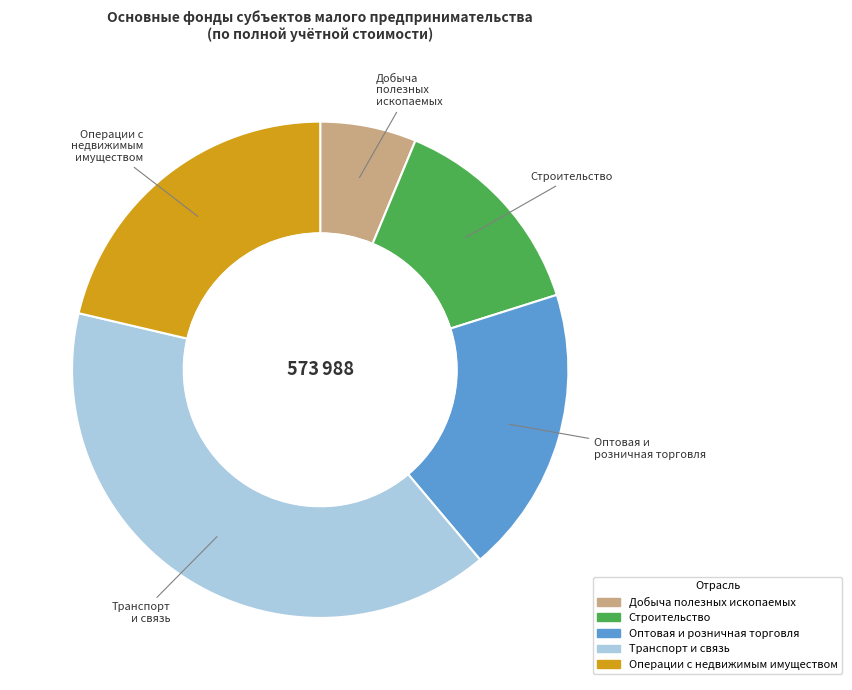

Do Оптовая и розничная торговля and Строительство together represent more than half of the pie?

No